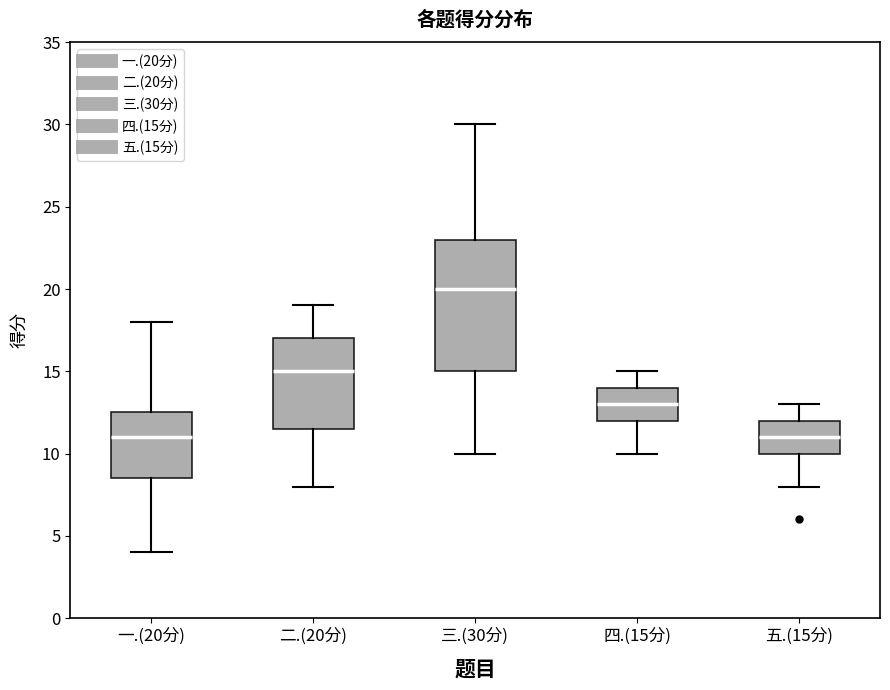

Which box has the highest median line?

三.(30分)